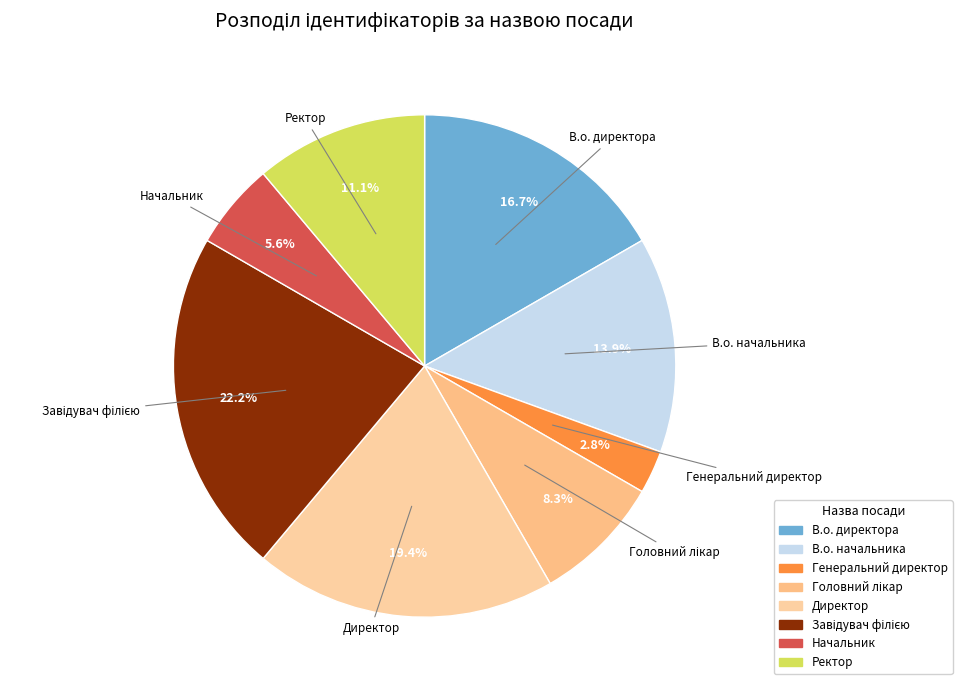

To the nearest percent, what is the average slice percentage?

12%